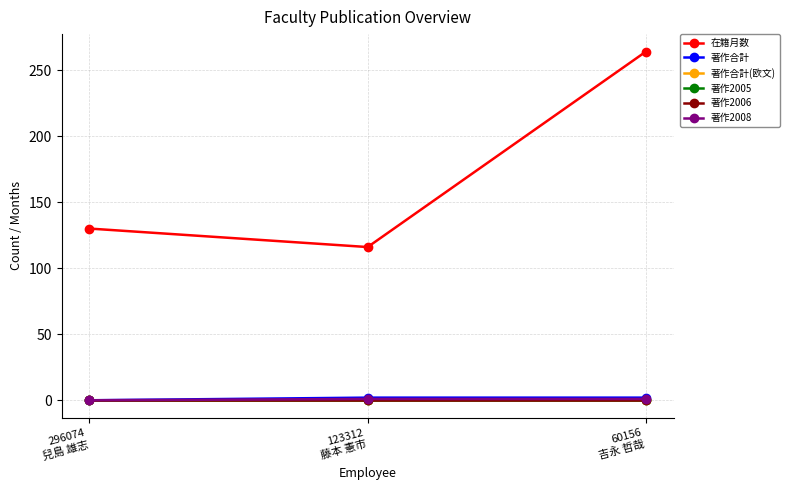

Which has a higher value, 296074
兒島 雄志 or 60156
吉永 哲哉?

60156
吉永 哲哉